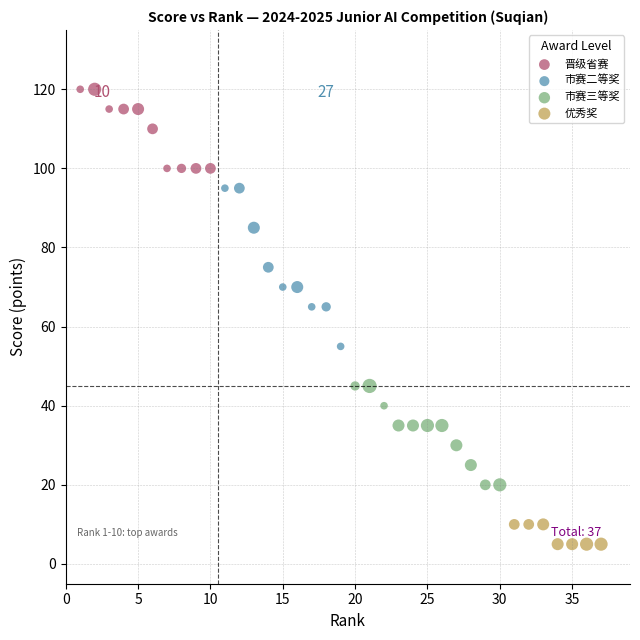

Which series reaches the maximum Y coordinate?

晋级省赛